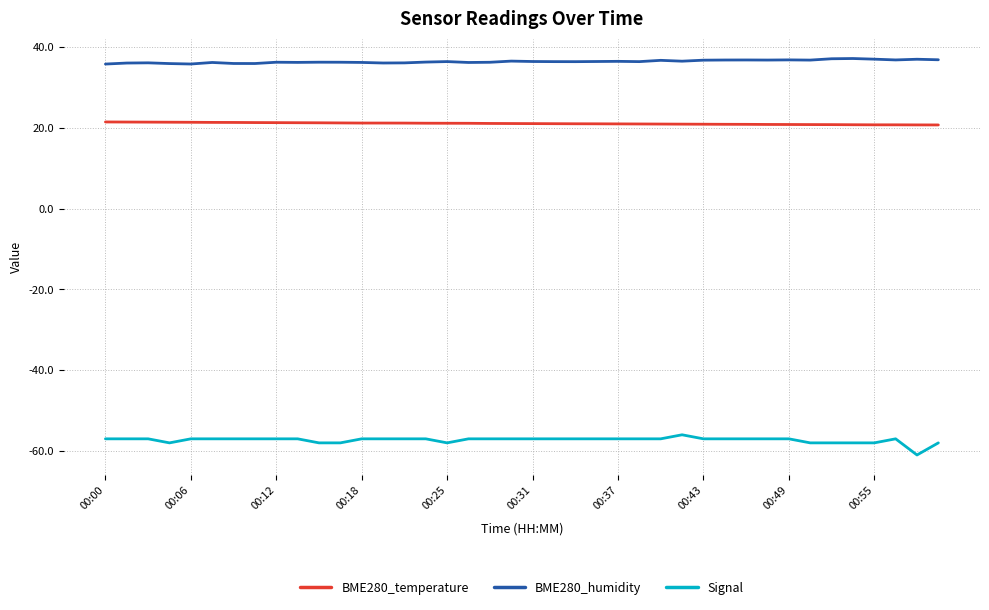

List the series in order of their peak value, lowest first.

Signal, BME280_temperature, BME280_humidity